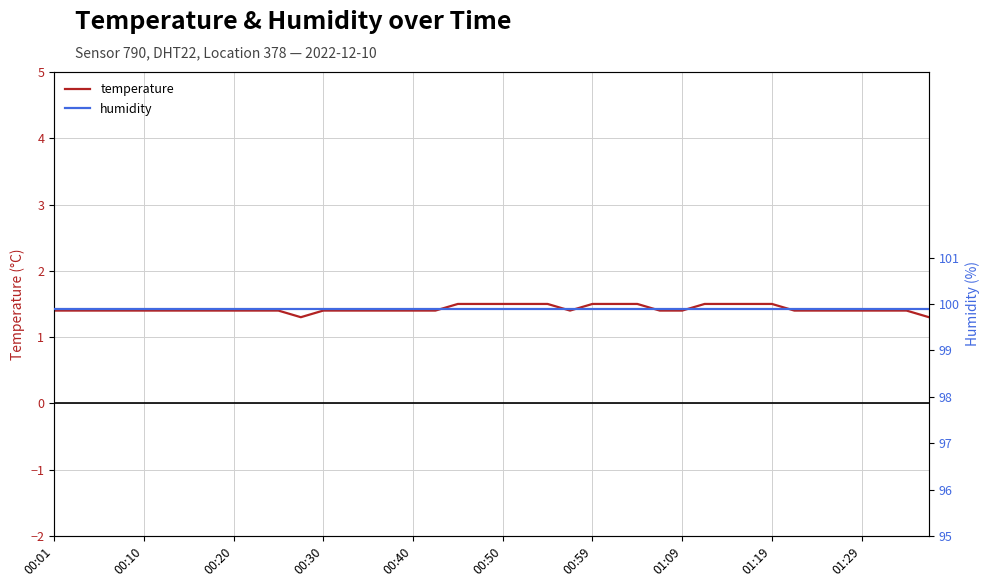

What are all the series names shown in the legend?

temperature, humidity